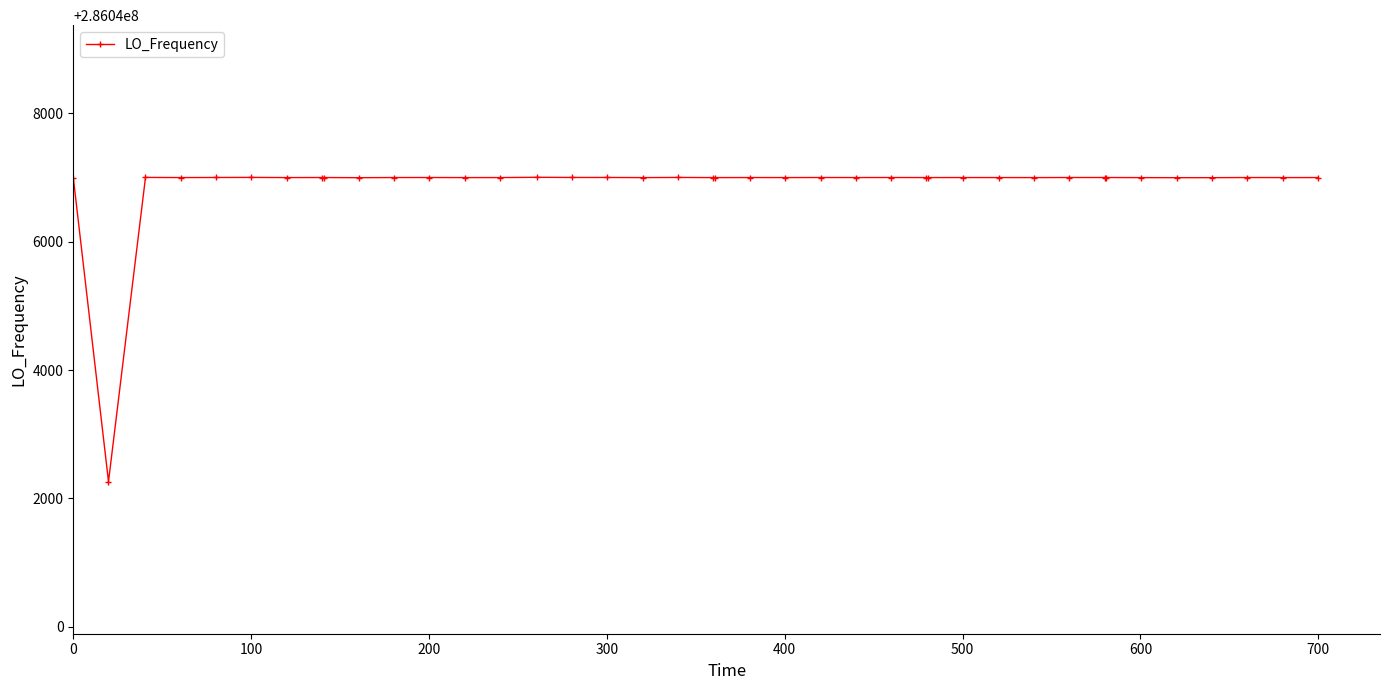

What is the maximum value shown in the chart?

286047002.7